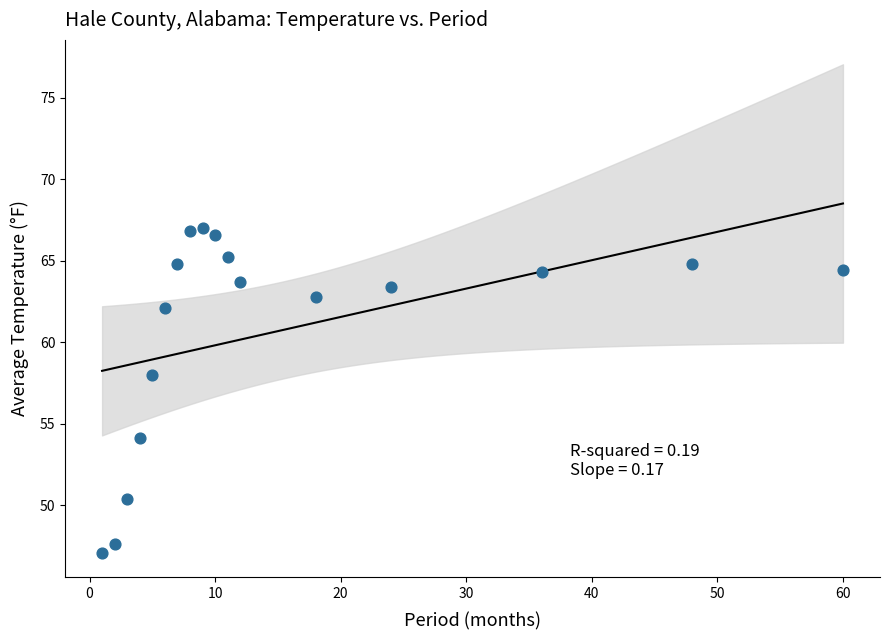

What is the range of Y values (max minus min)?

19.9